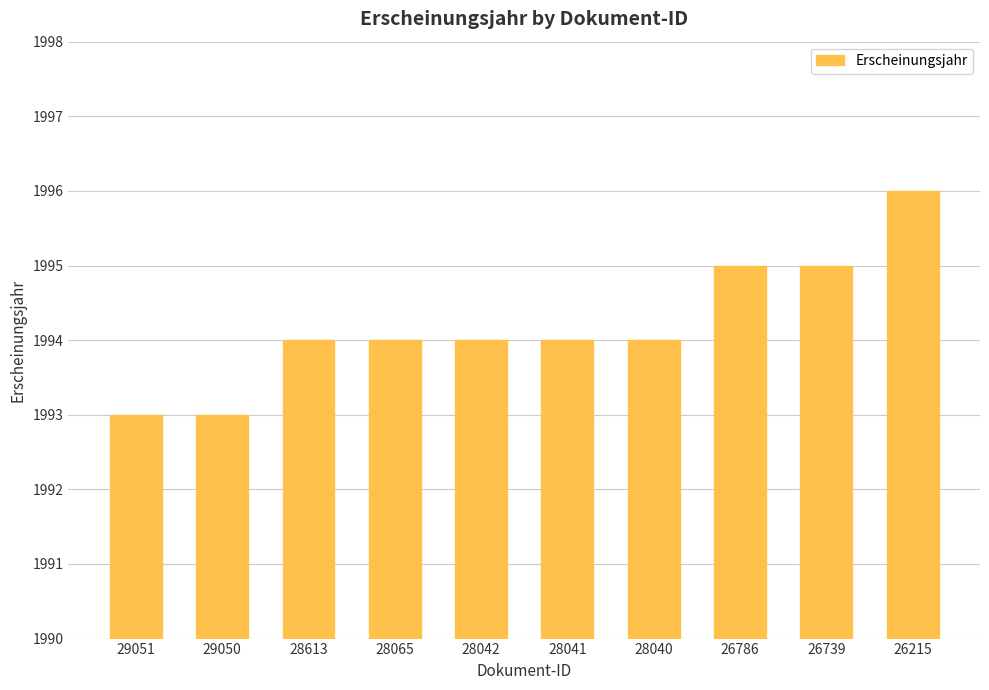

What is the difference between the maximum and second lowest values?

3